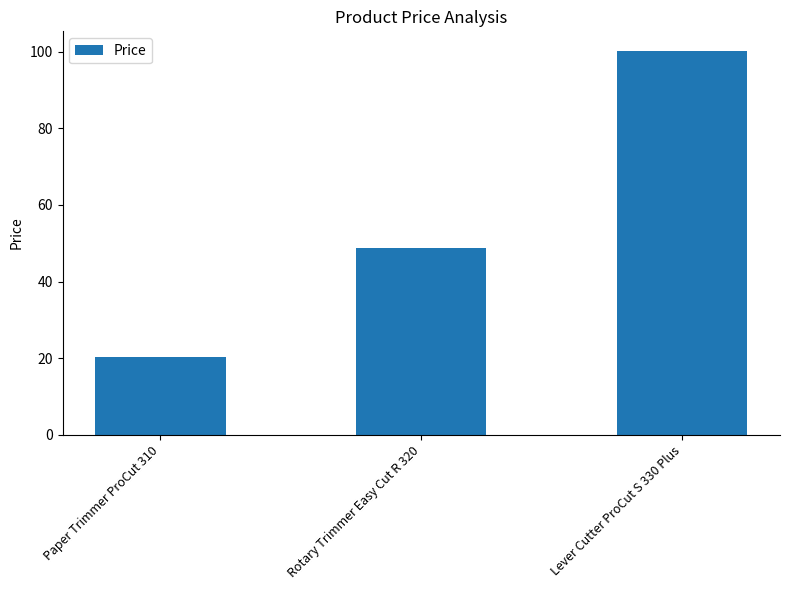

What is the value of the 1st bar from the left?

20.4